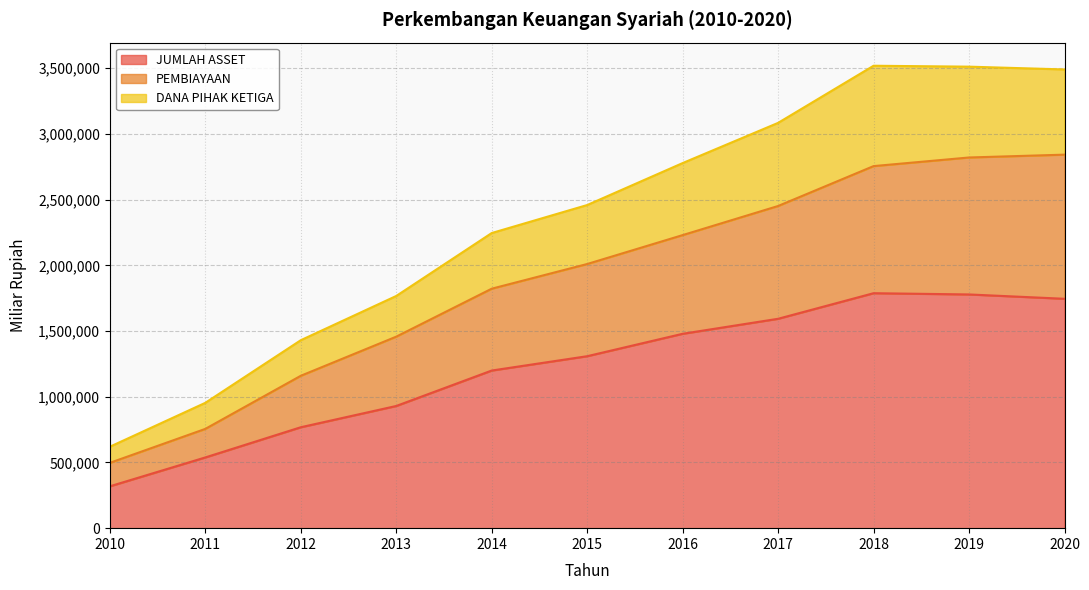

What is the greatest value displayed?

3519118